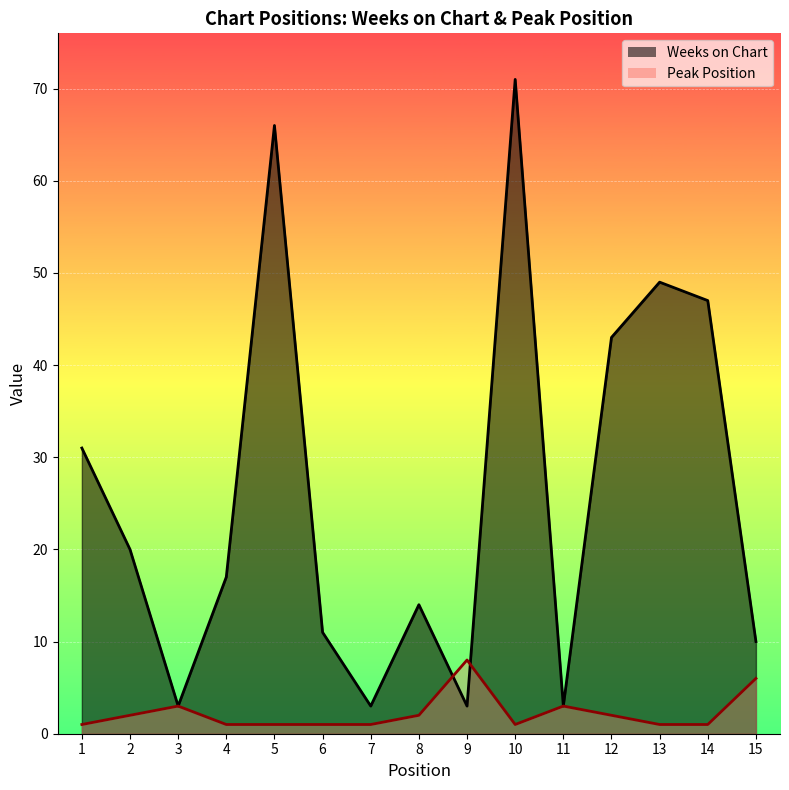

What is the maximum value for Peak Position?

8